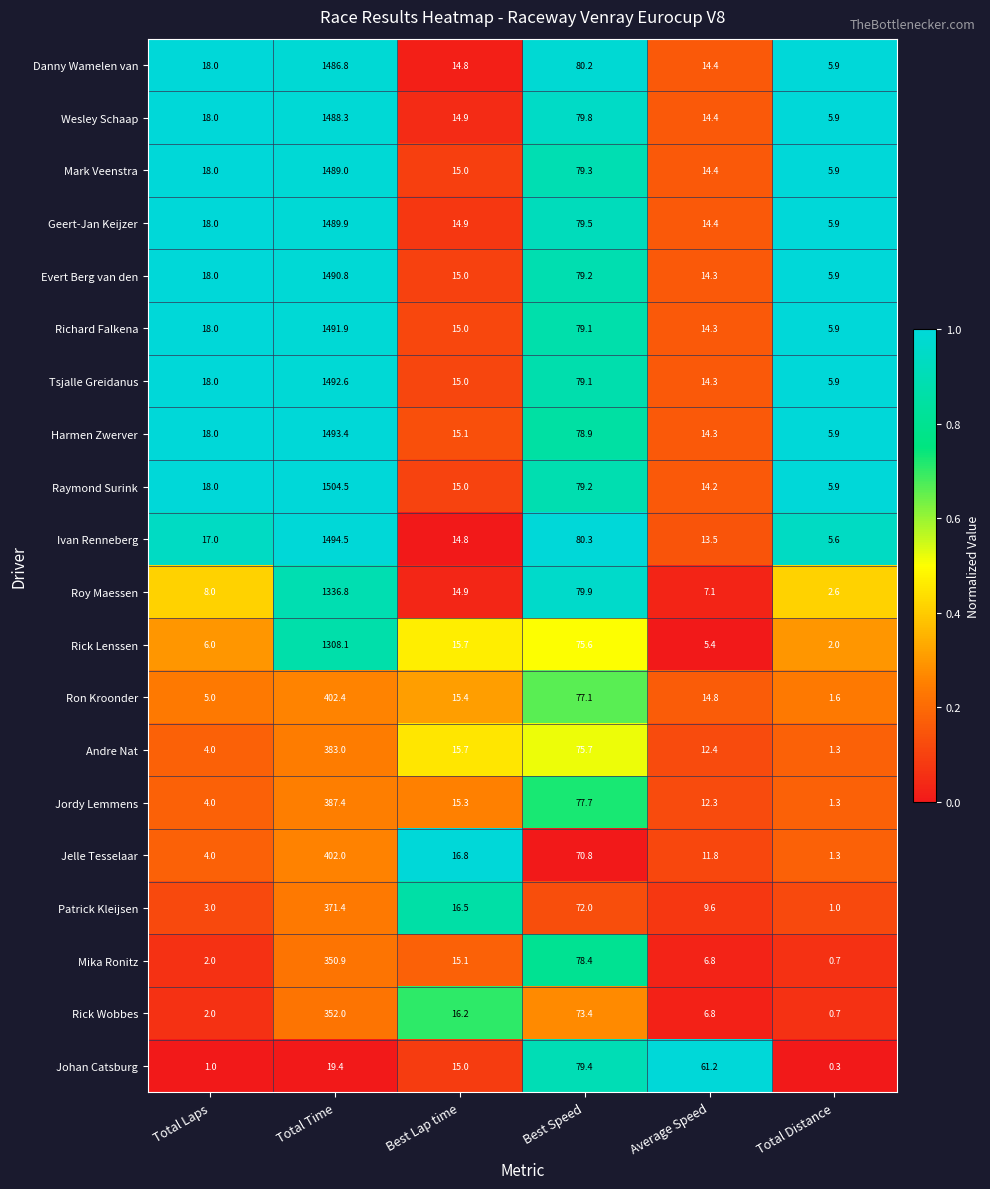

Which series has the largest total across all categories?

Raymond Surink